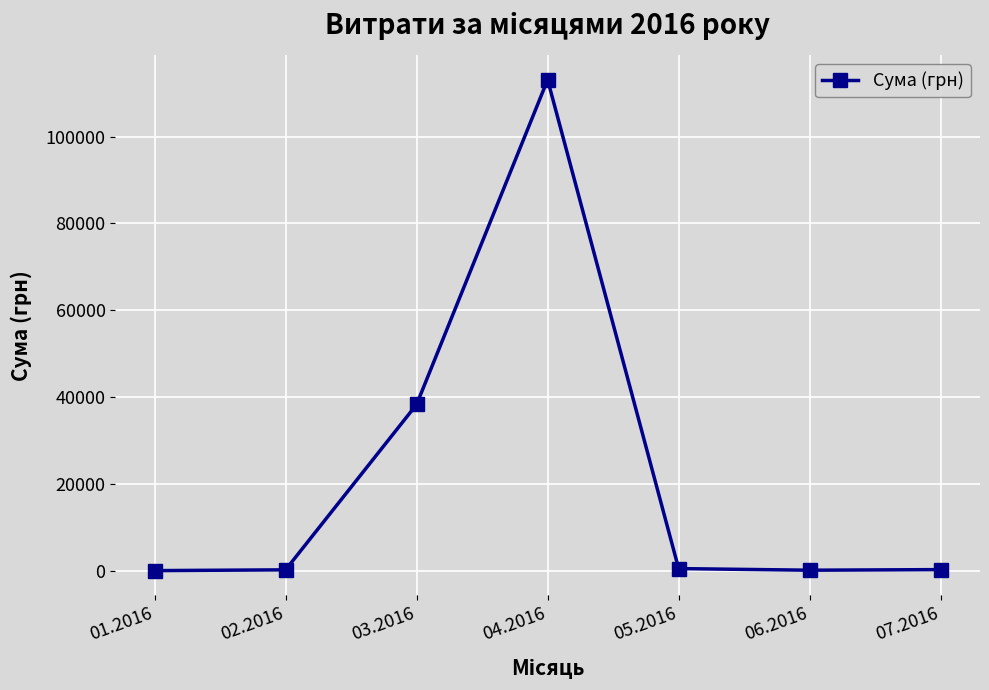

What is the smallest value displayed?

38.5